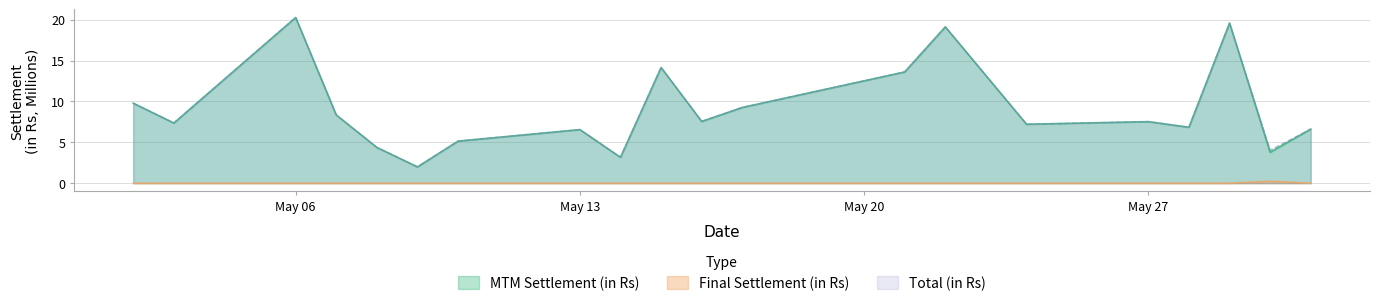

Rank the series by their maximum value, from lowest to highest.

Final Settlement (in Rs), MTM Settlement (in Rs), Total (in Rs)